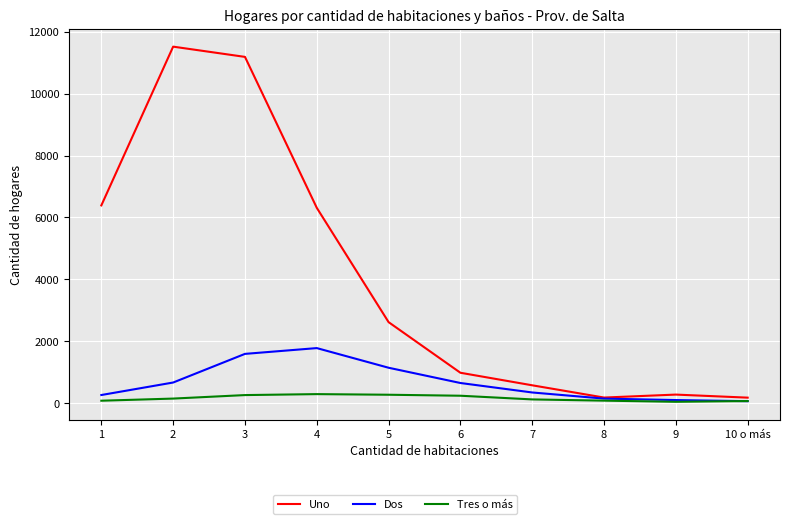

Which series changed the most between 1 and 10 o más?

Uno